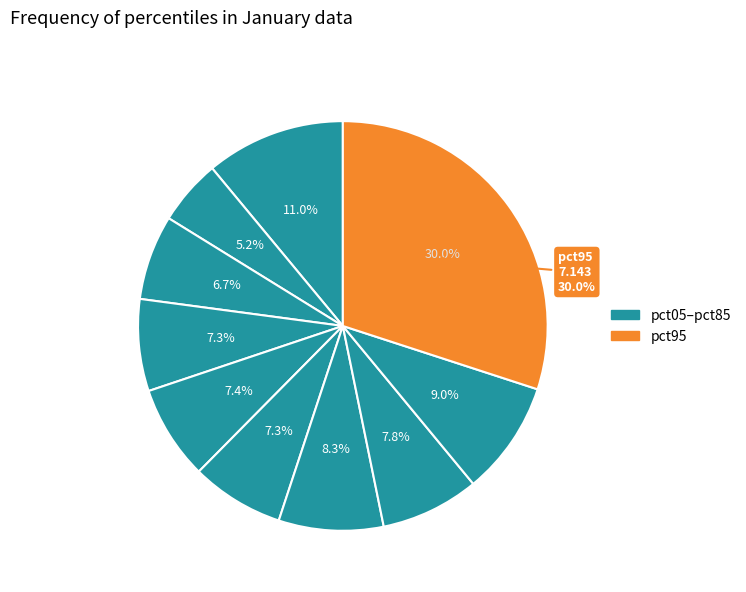

What is the ratio of the value at pct35 to the value at pct95?

0.2